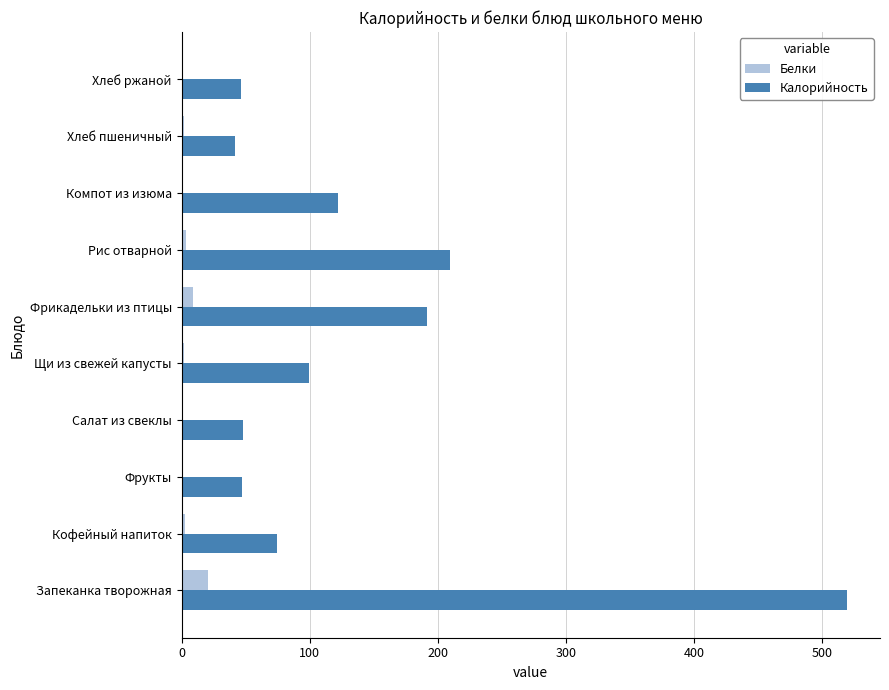

What is the maximum value shown in the chart?

519.4